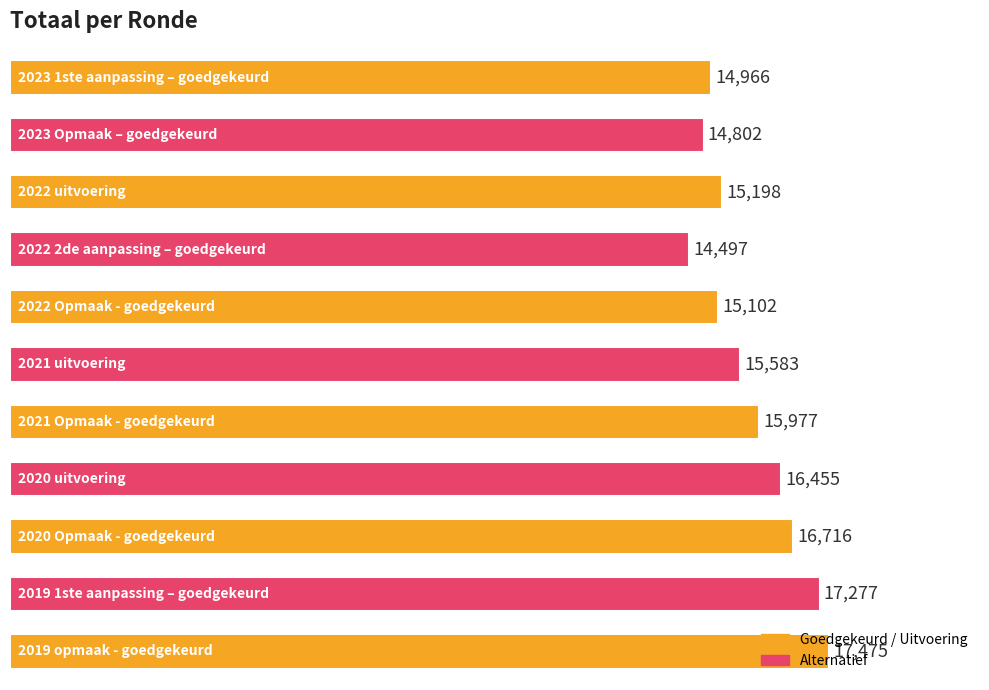

How many values are below 15583?

5